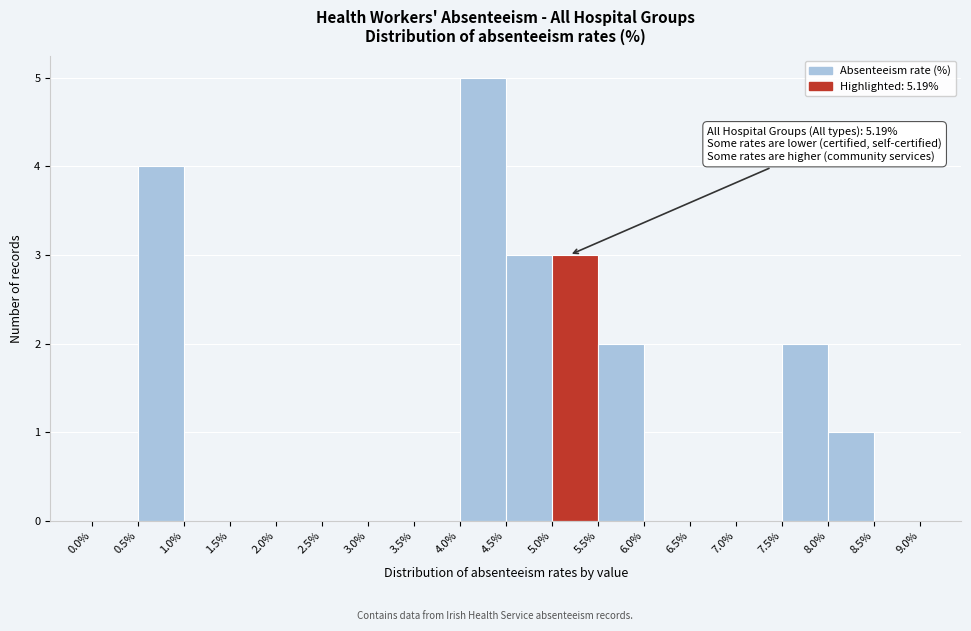

Which range on the x-axis has the tallest bar?

4.0% to 4.5%